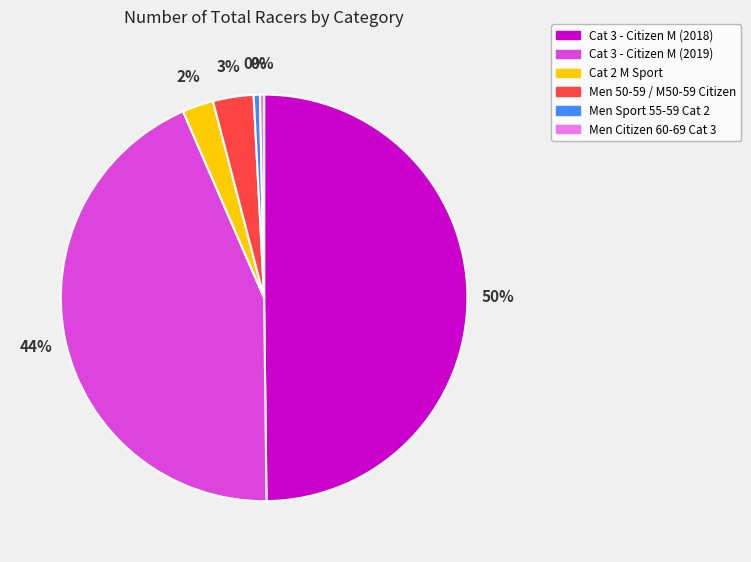

The Cat 2 M Sport slice represents 2% of the pie. True or false?

True